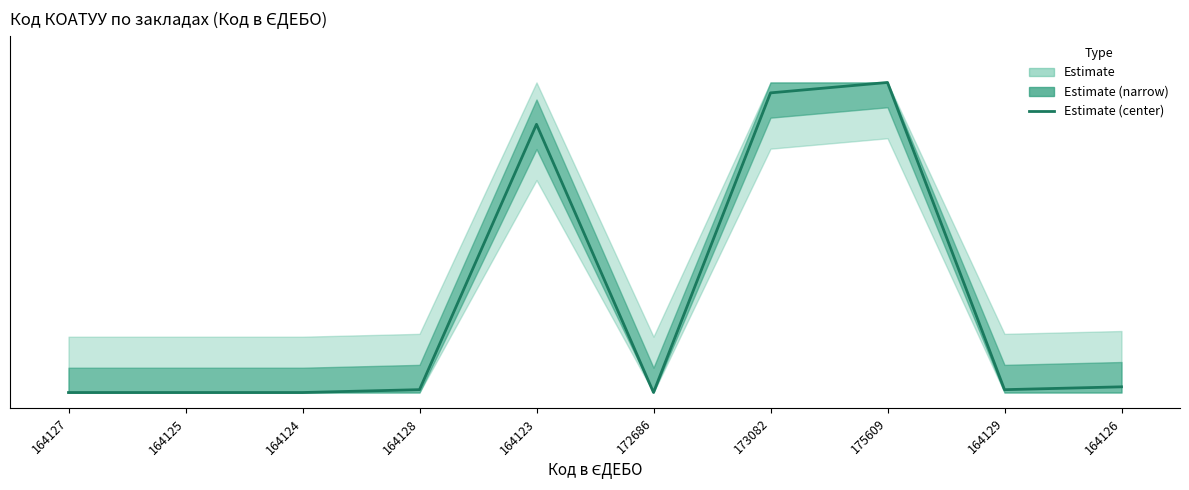

List the labels in order of value, largest first.

175609, 173082, 164123, 164126, 164128, 164129, 172686, 164127, 164125, 164124